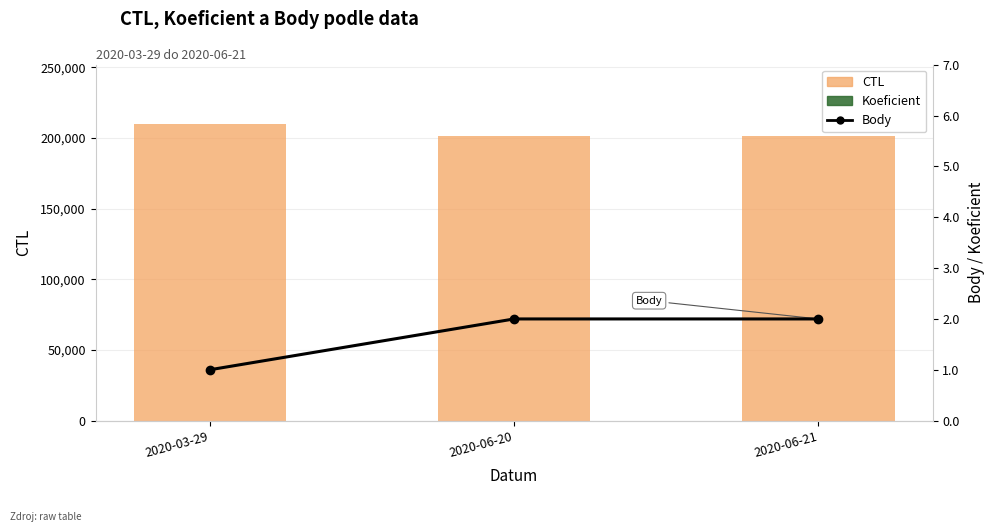

Between 2020-03-29 and 2020-06-21, which series saw the biggest shift?

CTL